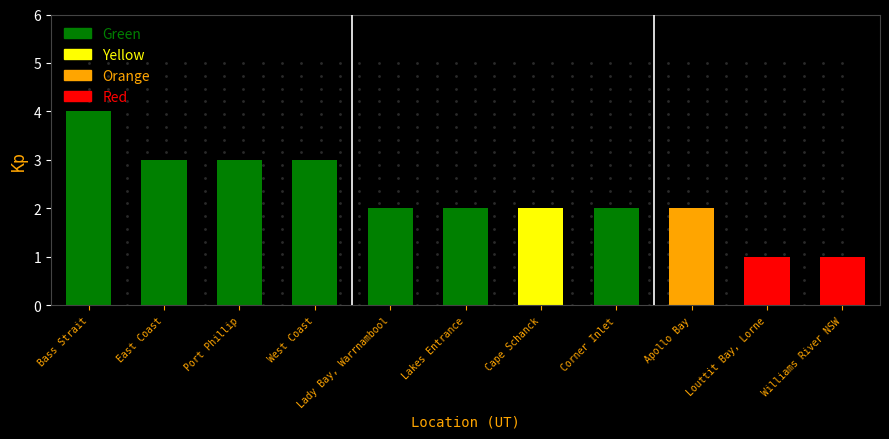

True or false: the data shows 1 at Apollo Bay.

False